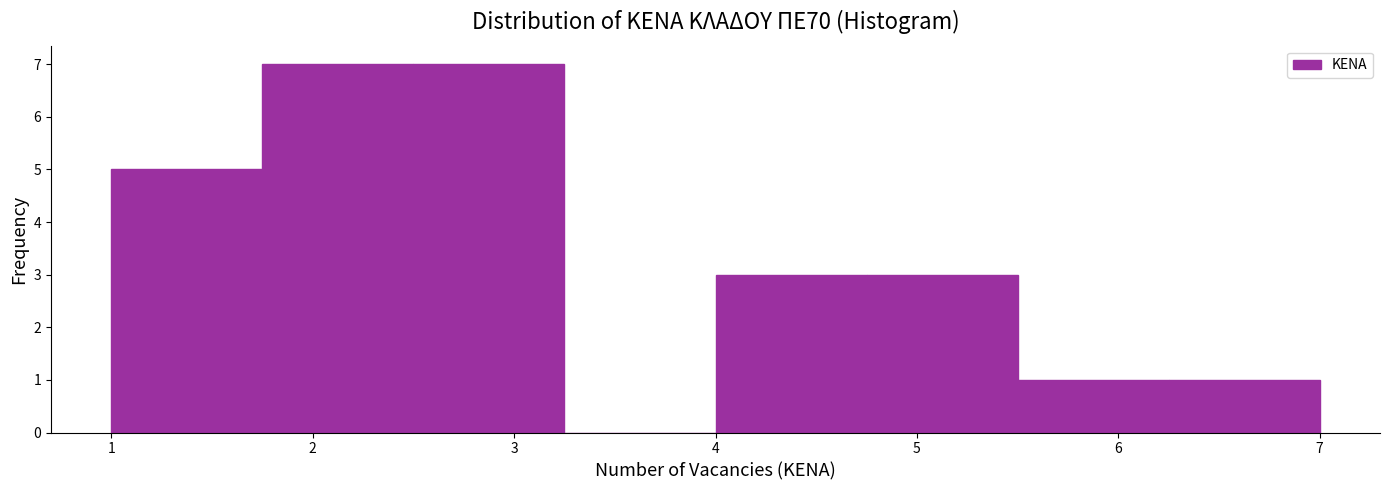

How tall is the bar that spans 4.75 to 5.50 on the x-axis? Neither the bar edges nor the heights are printed on the chart, so give them approximately, as read against the axes.

3